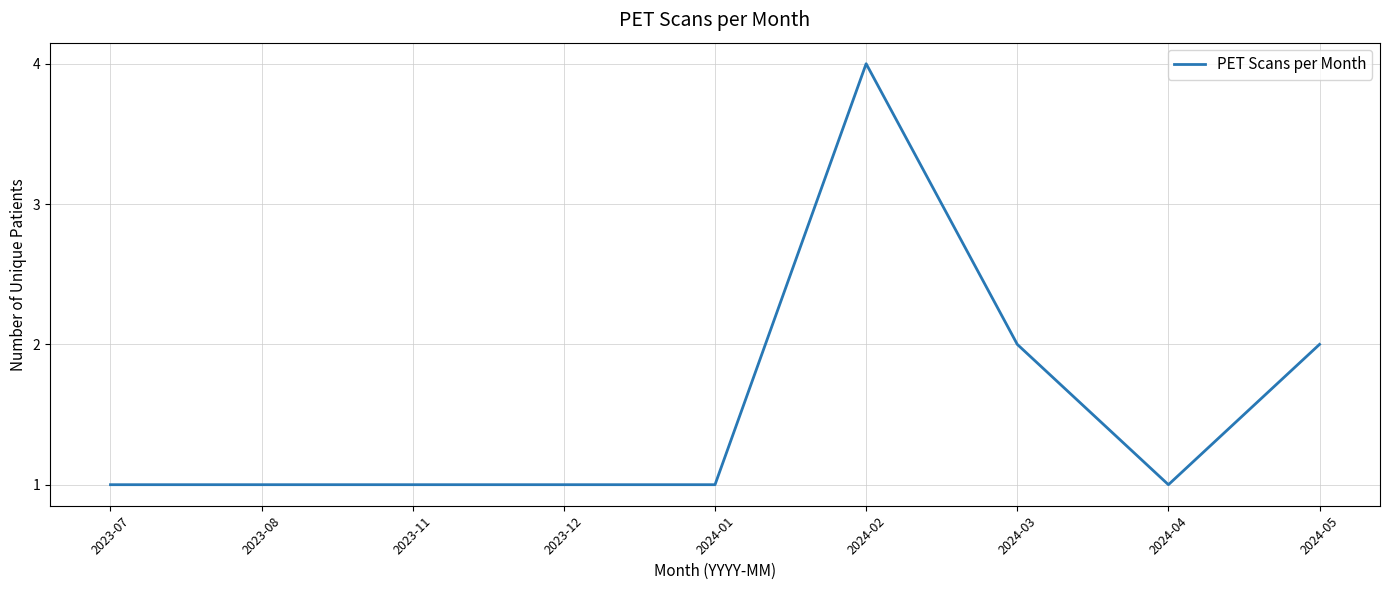

Between 2023-08 and 2024-03, which is larger?

2024-03